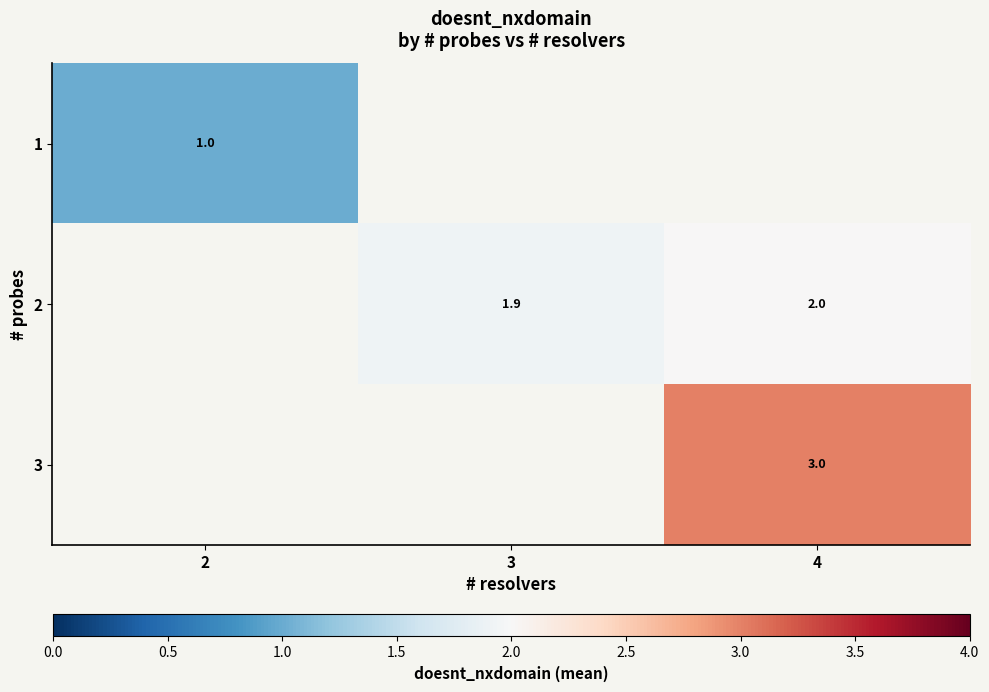

The 1 series shows 0.7 at 2. True or false?

False